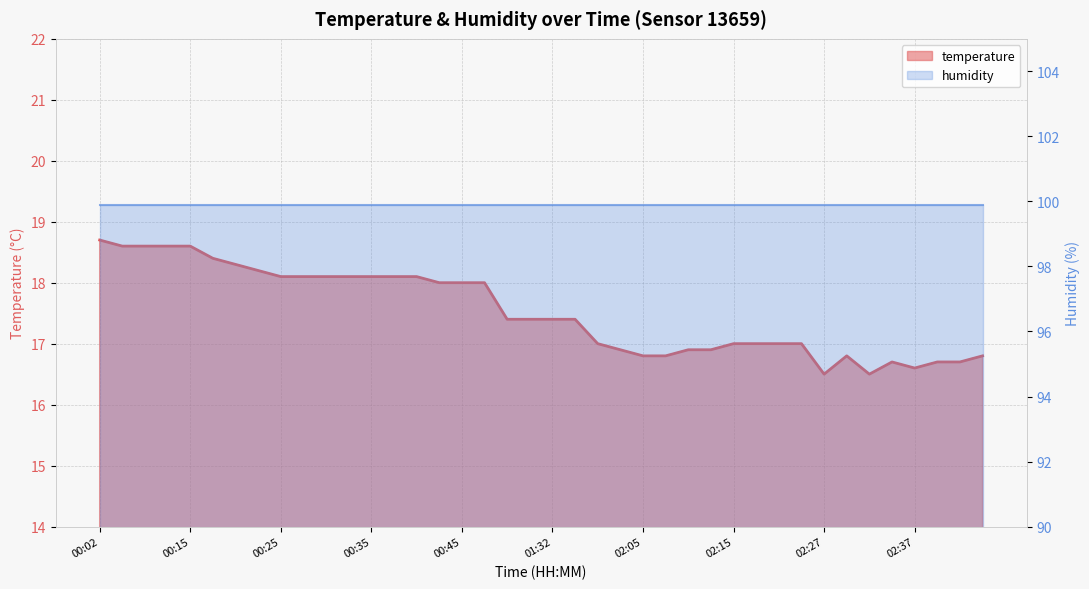

Count the number of values greater than 17.

22